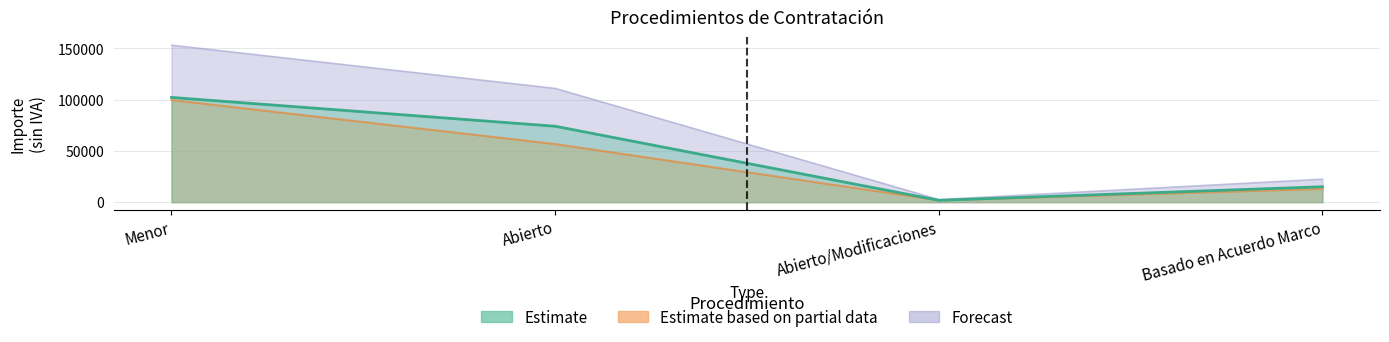

How many lines are shown in the chart?

3